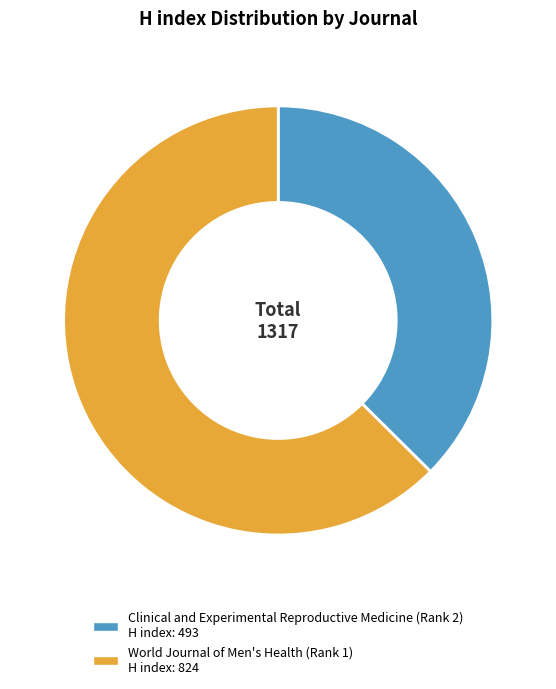

Count the number of slices in the pie.

2